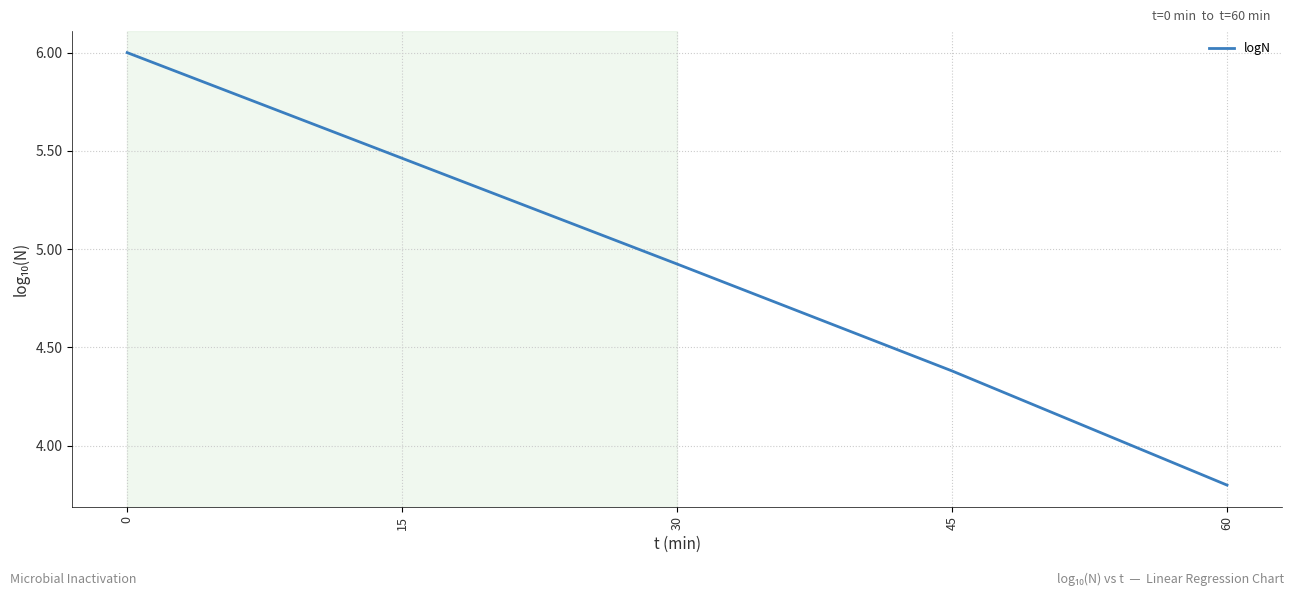

What is the difference between the maximum and second lowest values?

1.6